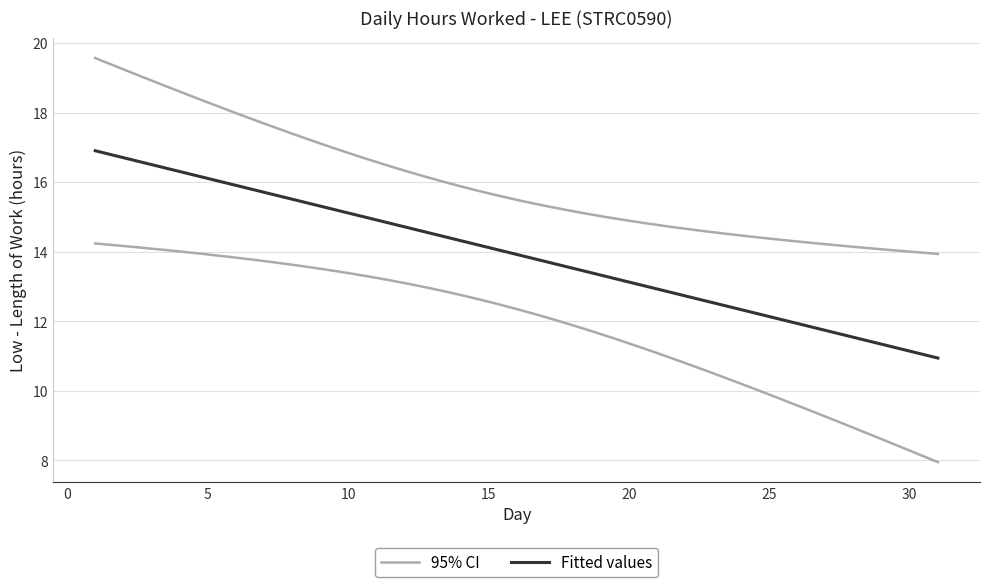

What is the label of the 12th point from the right?

3